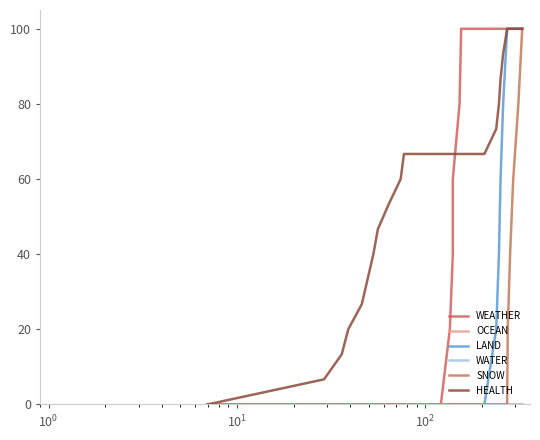

What is the difference between the second highest and minimum values in the HEALTH series?

100.0